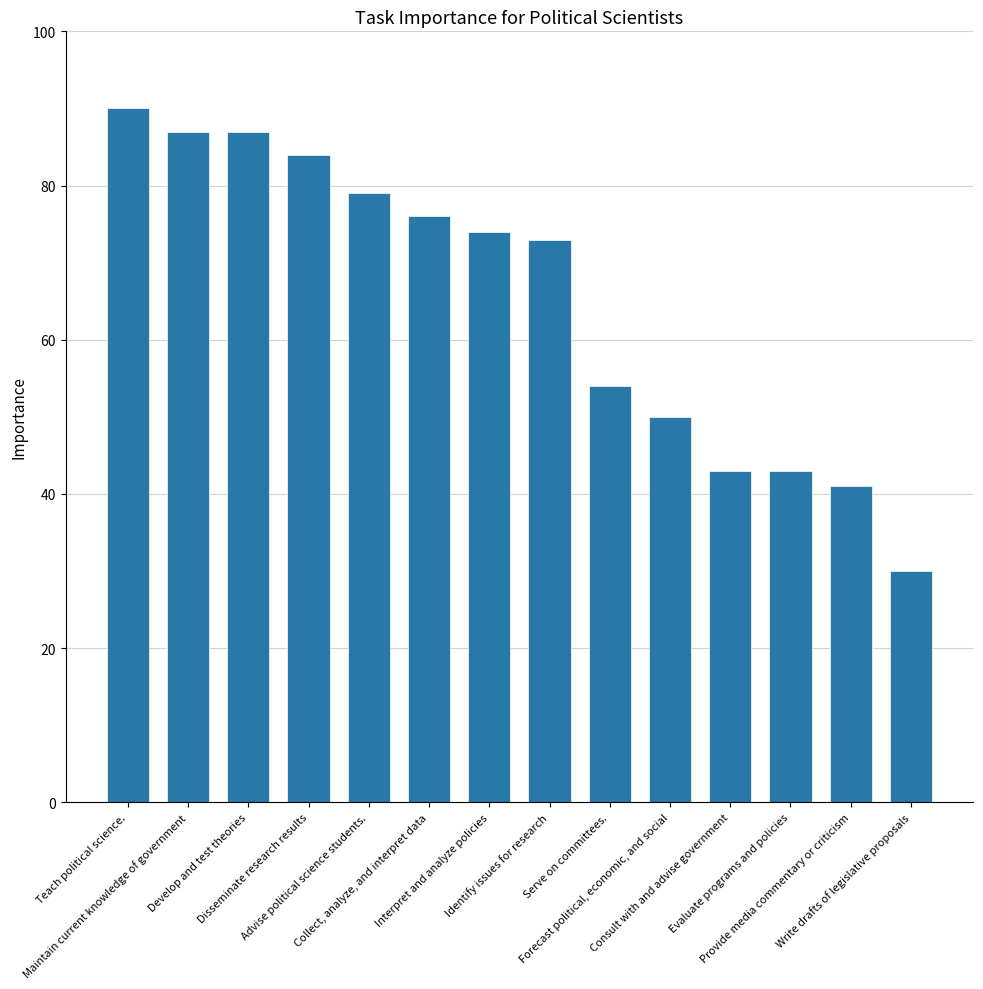

The chart shows a value of 102 at Identify issues for research. True or false?

False